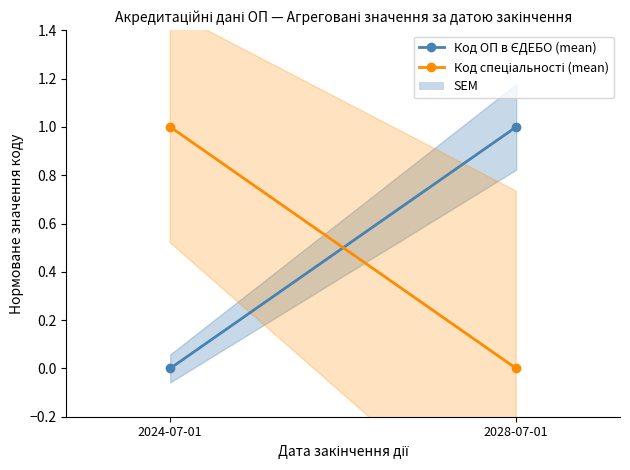

Which series has the largest total across all categories?

Код ОП в ЄДЕБО (mean)